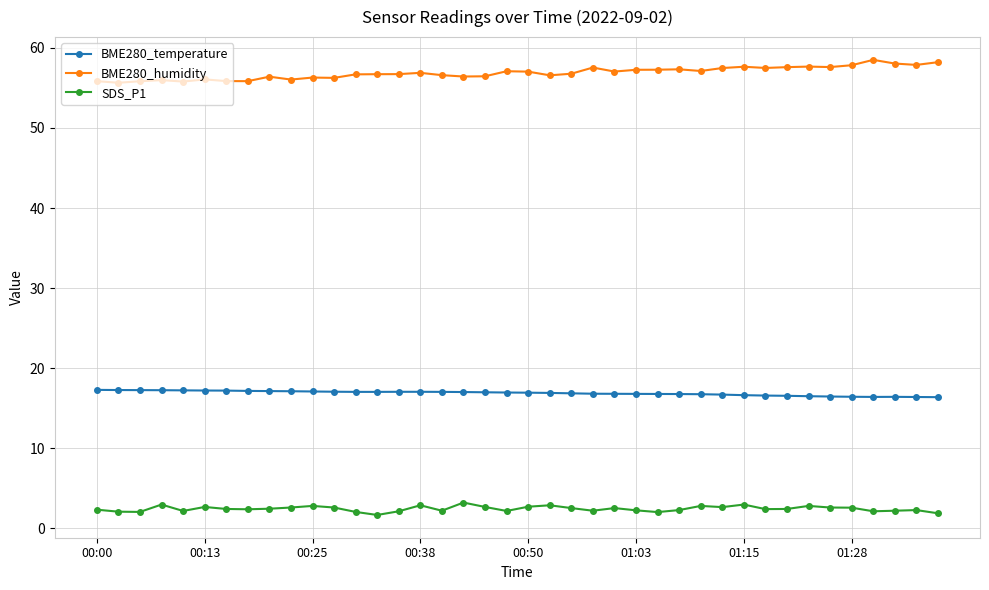

True or false: BME280_humidity has more than 2 interior local peaks.

True